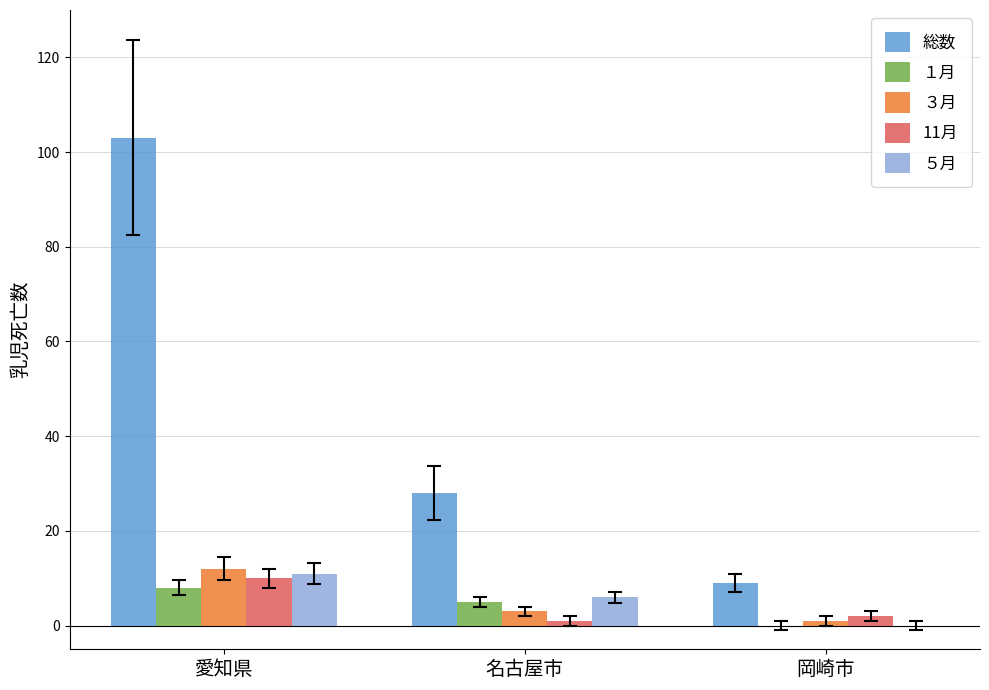

At which category is the sum across all series the highest?

愛知県